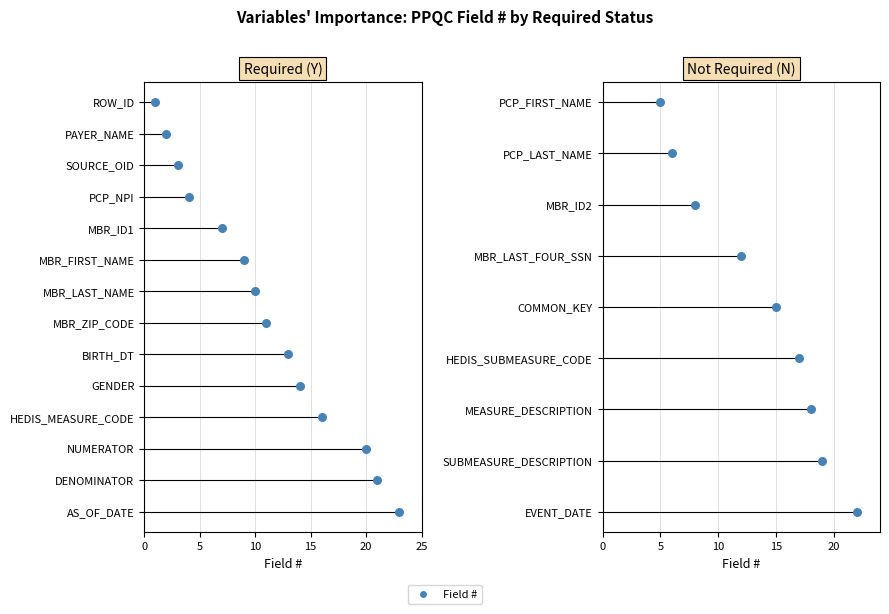

What is the change in value from PCP_NPI to PCP_FIRST_NAME?

+1